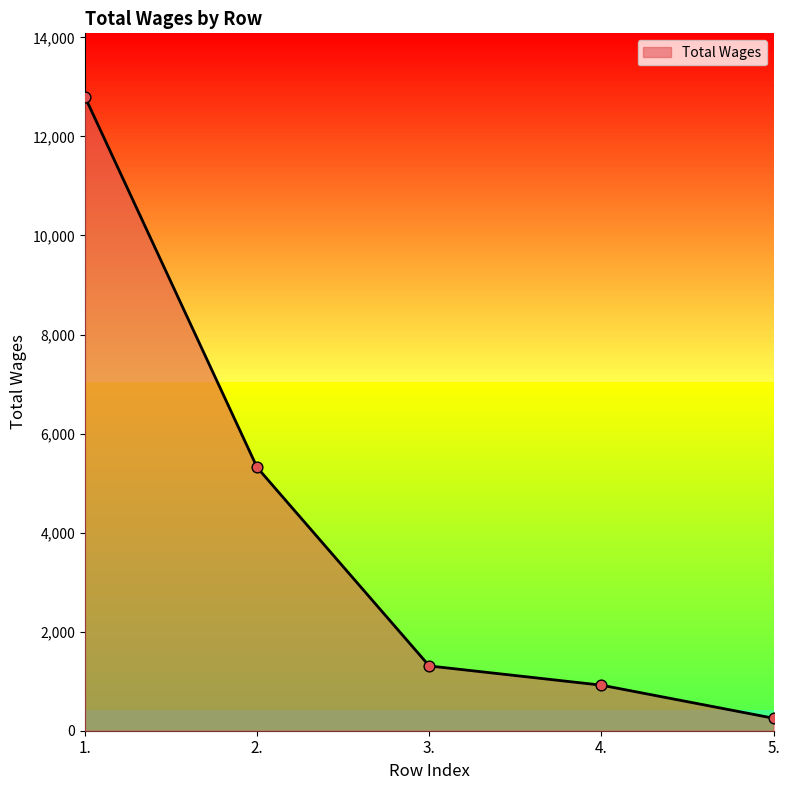

Approximately how many times larger is the value at 5. compared to 4.?

0.3